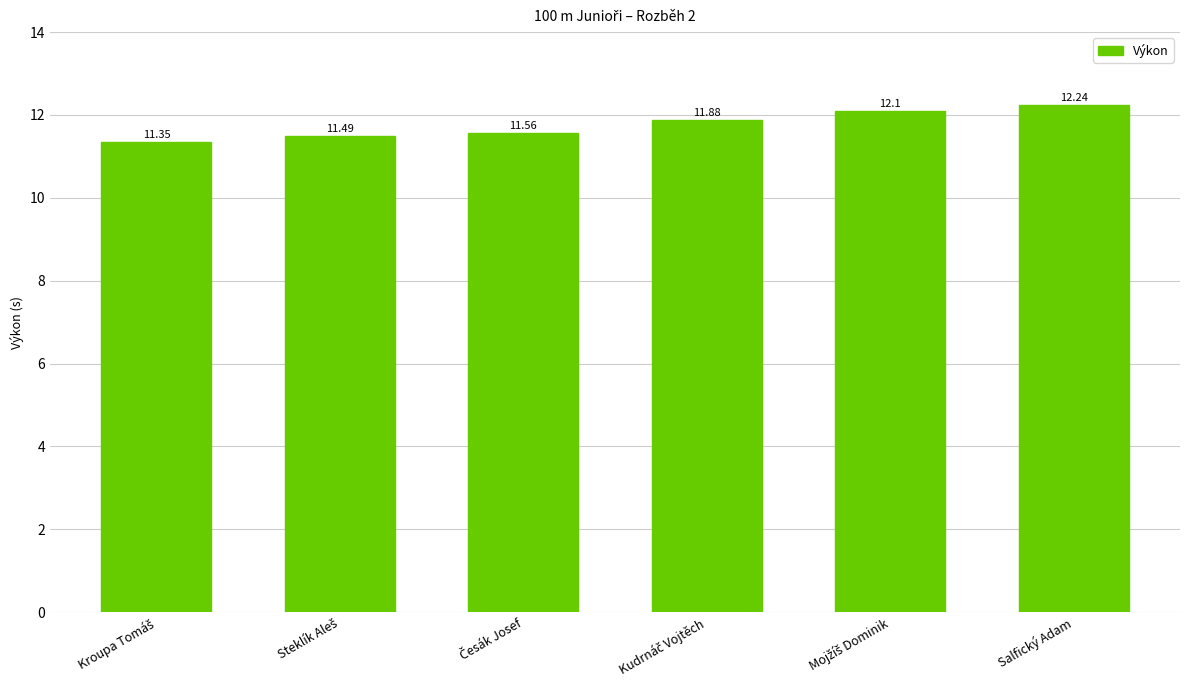

At which category does the chart reach its peak across all series?

Salfický Adam